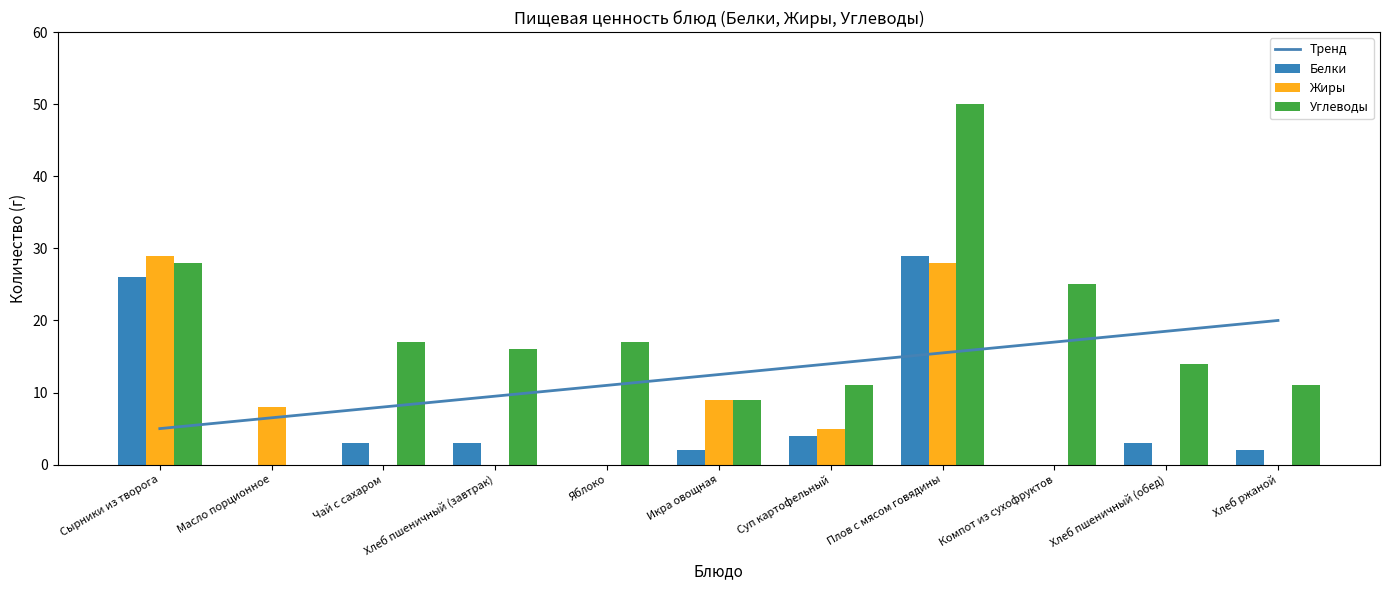

Which has a higher value, Хлеб пшеничный (завтрак) or Хлеб ржаной?

Хлеб пшеничный (завтрак)